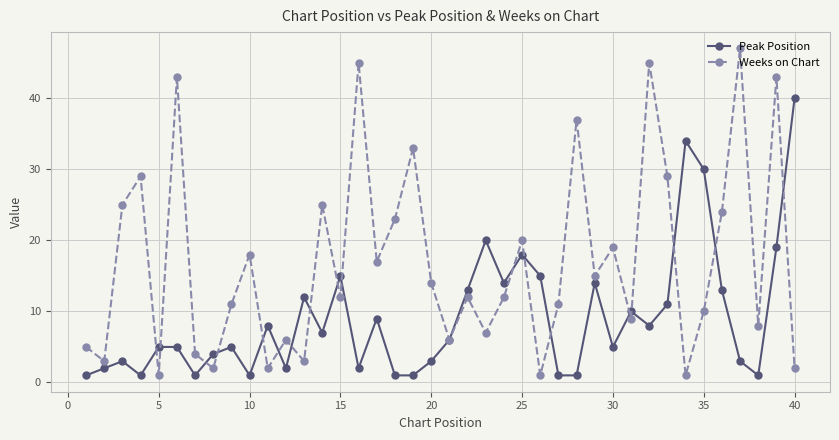

In Weeks on Chart, how many points are lower than both neighbors (excluding endpoints)?

14